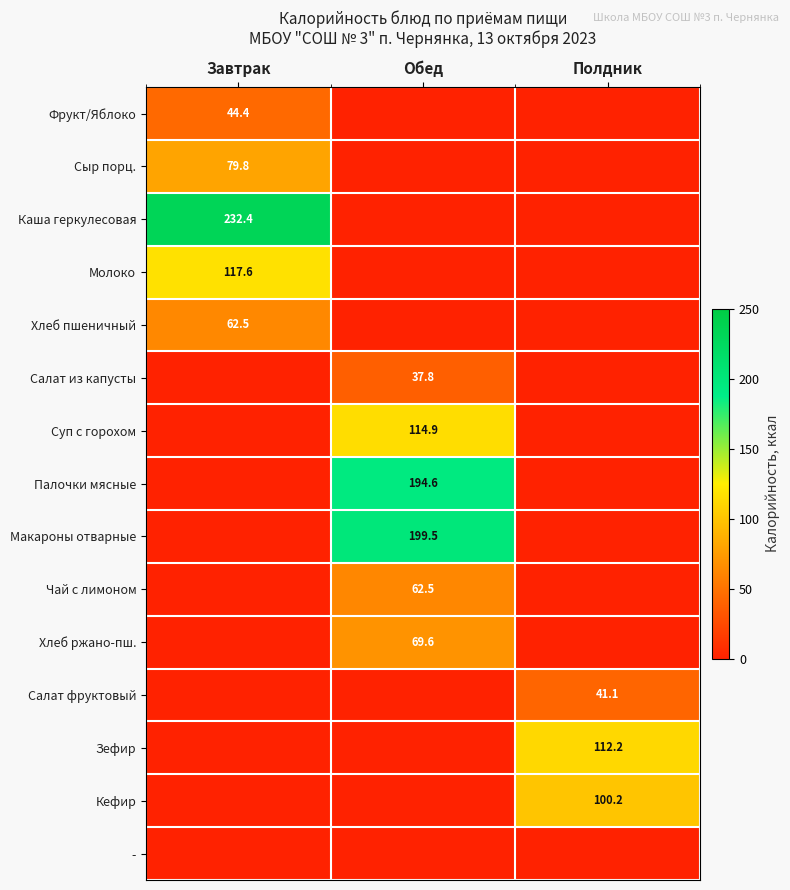

The Палочки мясные series shows 194.6 at Обед. True or false?

True